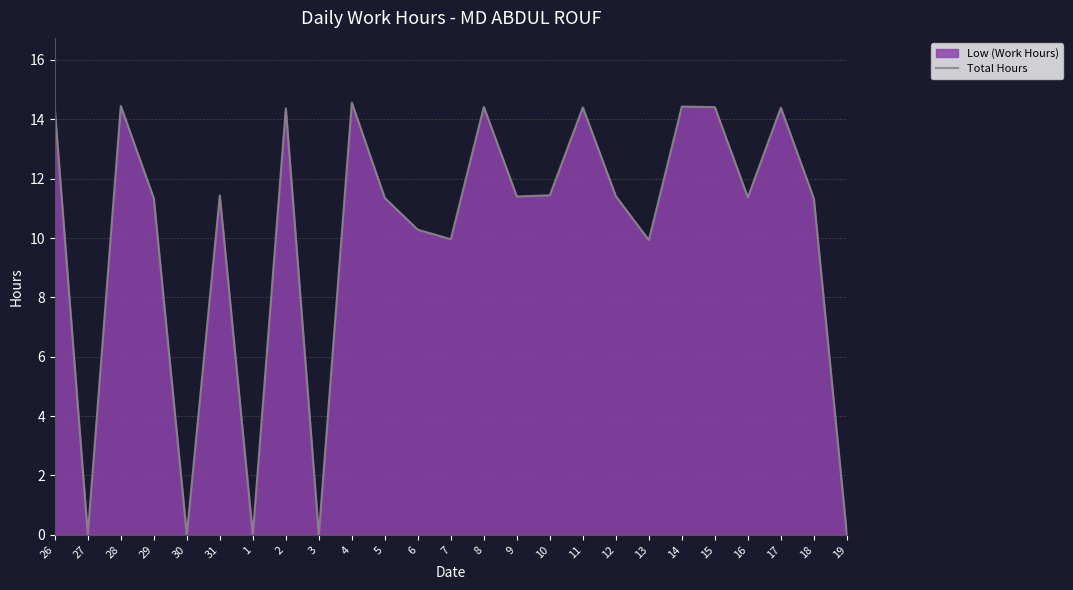

What position from the left is 14?

20